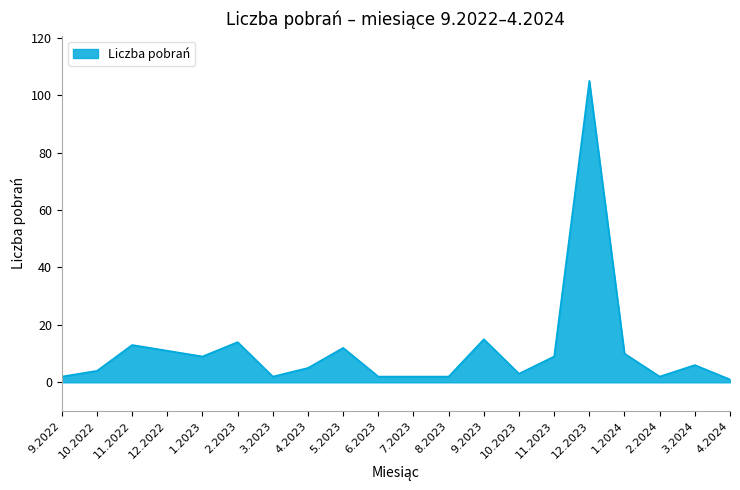

What is the greatest value displayed?

105